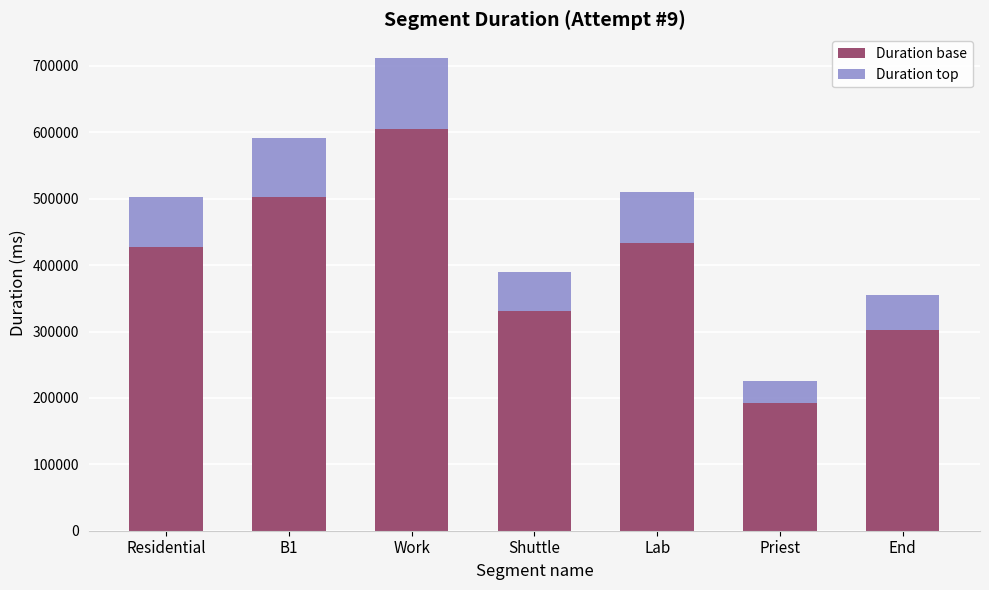

True or false: Duration base has a value of 143699.9 at Residential.

False